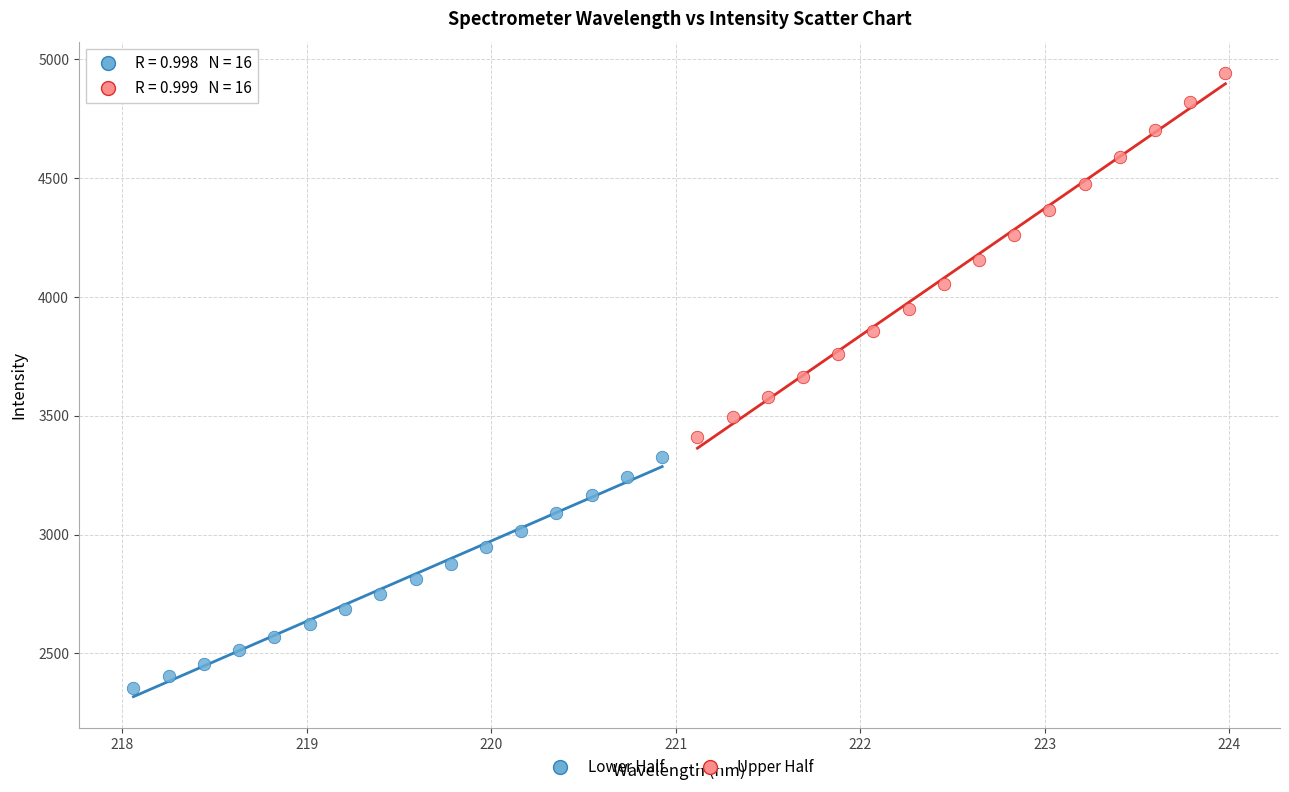

Which series has the largest Y range (max minus min)?

Upper Half